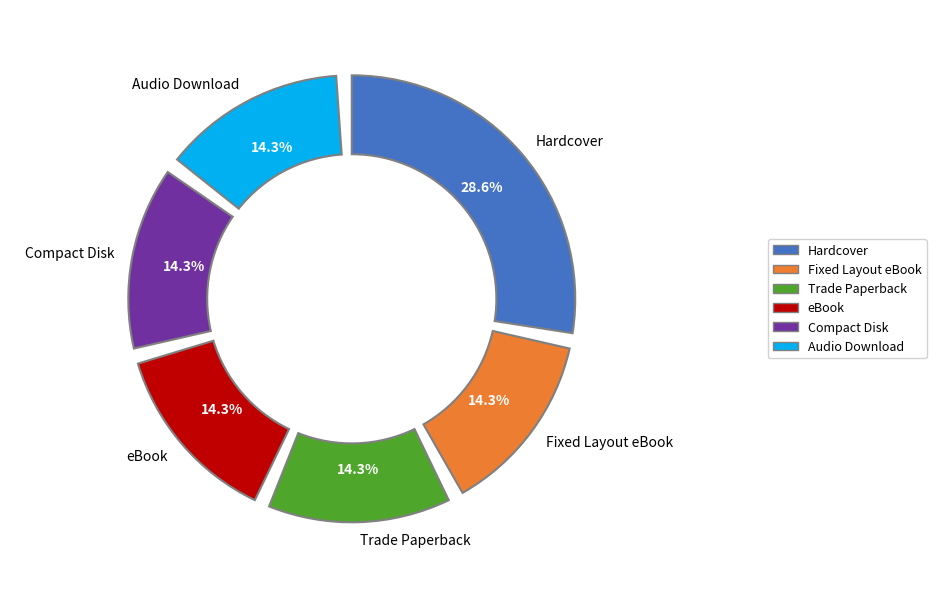

Does Audio Download represent more than half of the total?

No